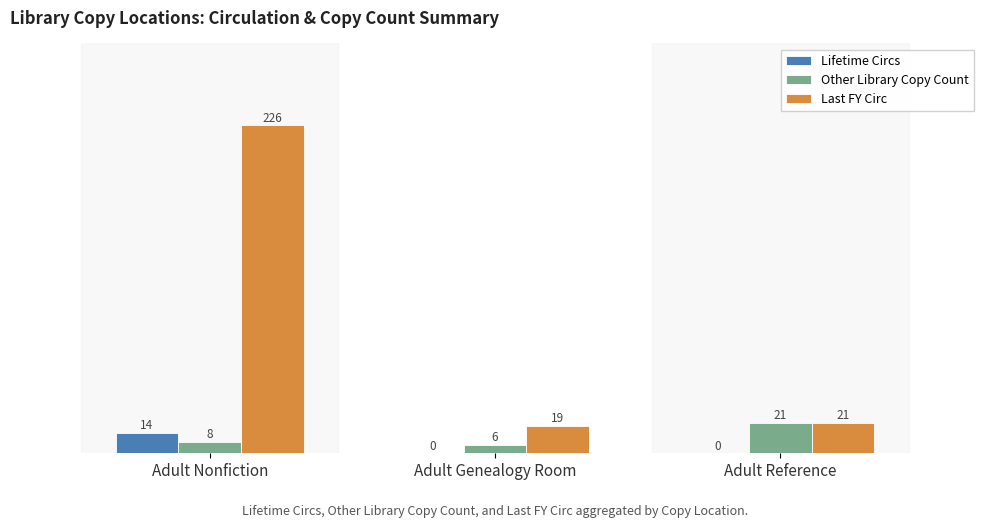

What is the sum of the Last FY Circ values at Adult Nonfiction and Adult Genealogy Room?

245